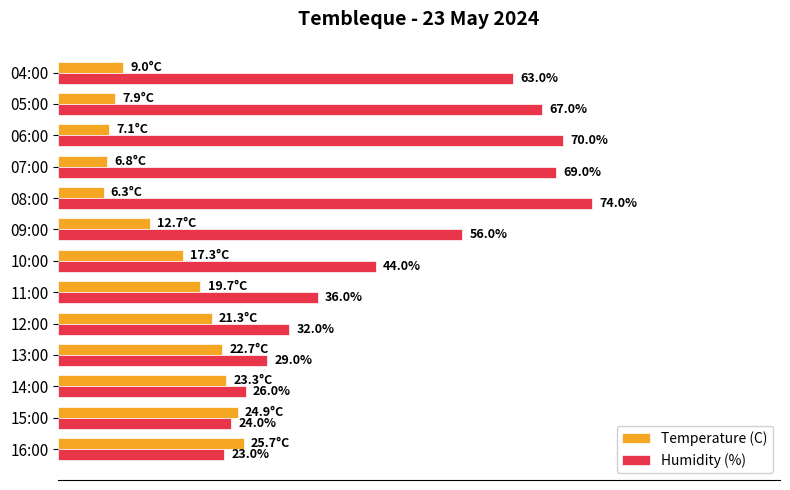

Which series changed the most between 13:00 and 09:00?

Humidity (%)